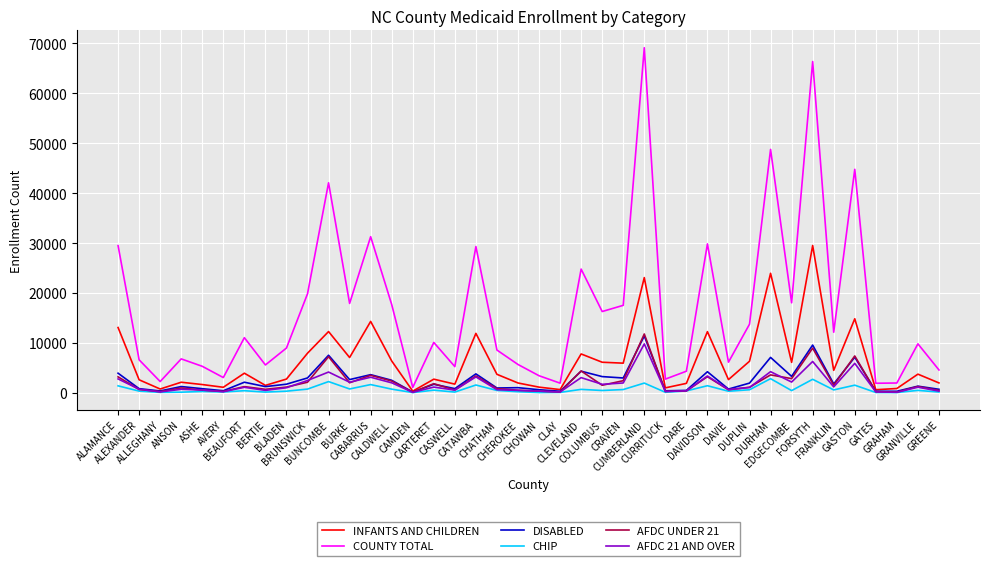

Which series has the largest range (max minus min)?

COUNTY TOTAL